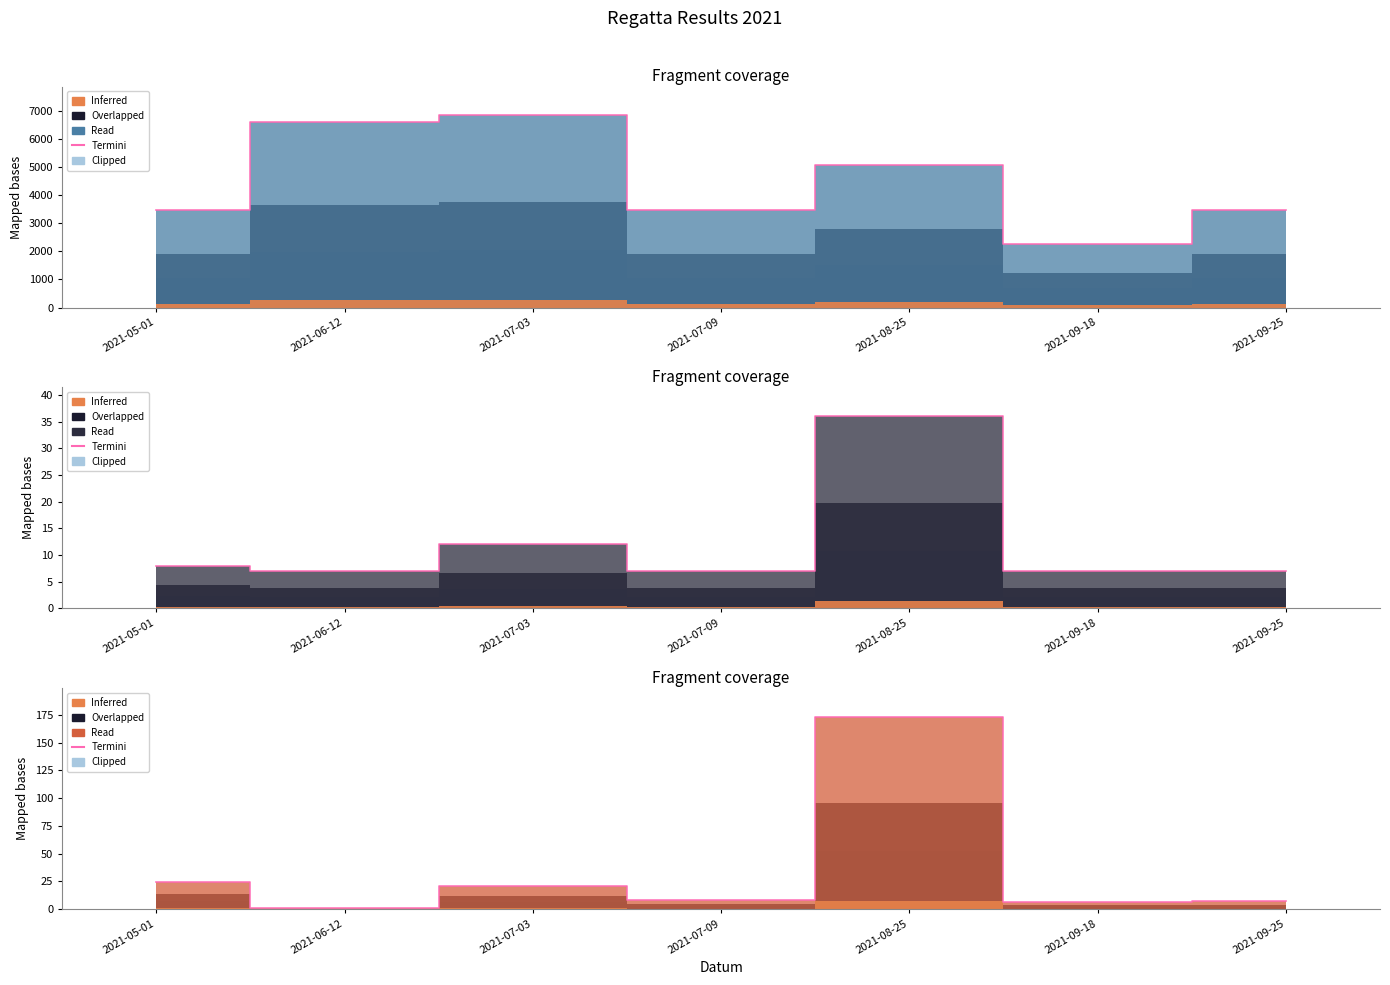

Where does the data first go above 8?

2021-05-01